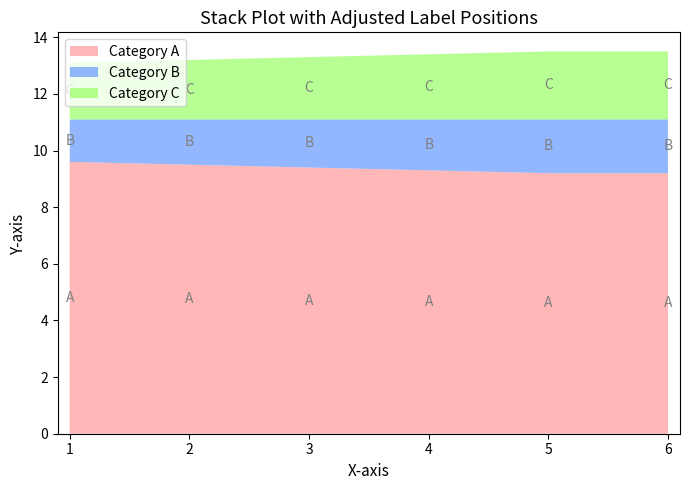

True or false: Category A has a value of 14.8 at 6.

False